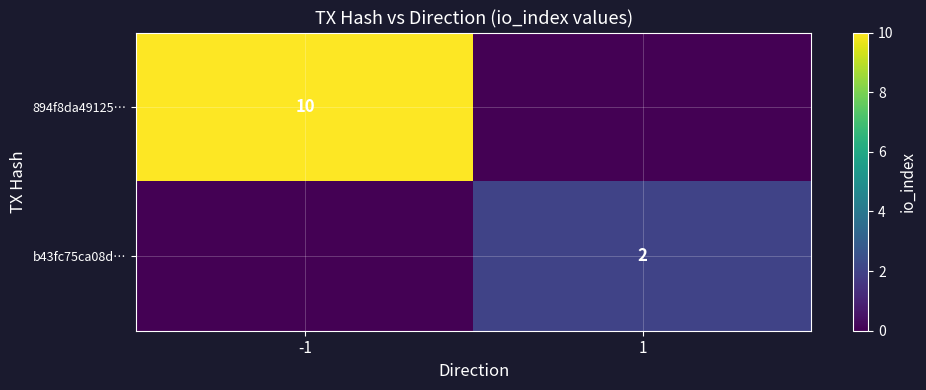

At which category is the sum across all series the highest?

-1